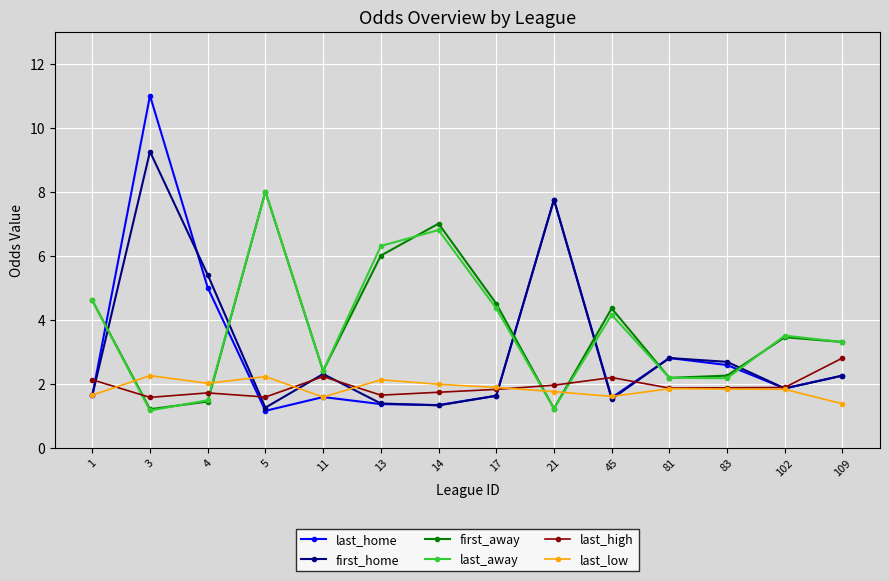

Read the last_home value at 3.

11.0